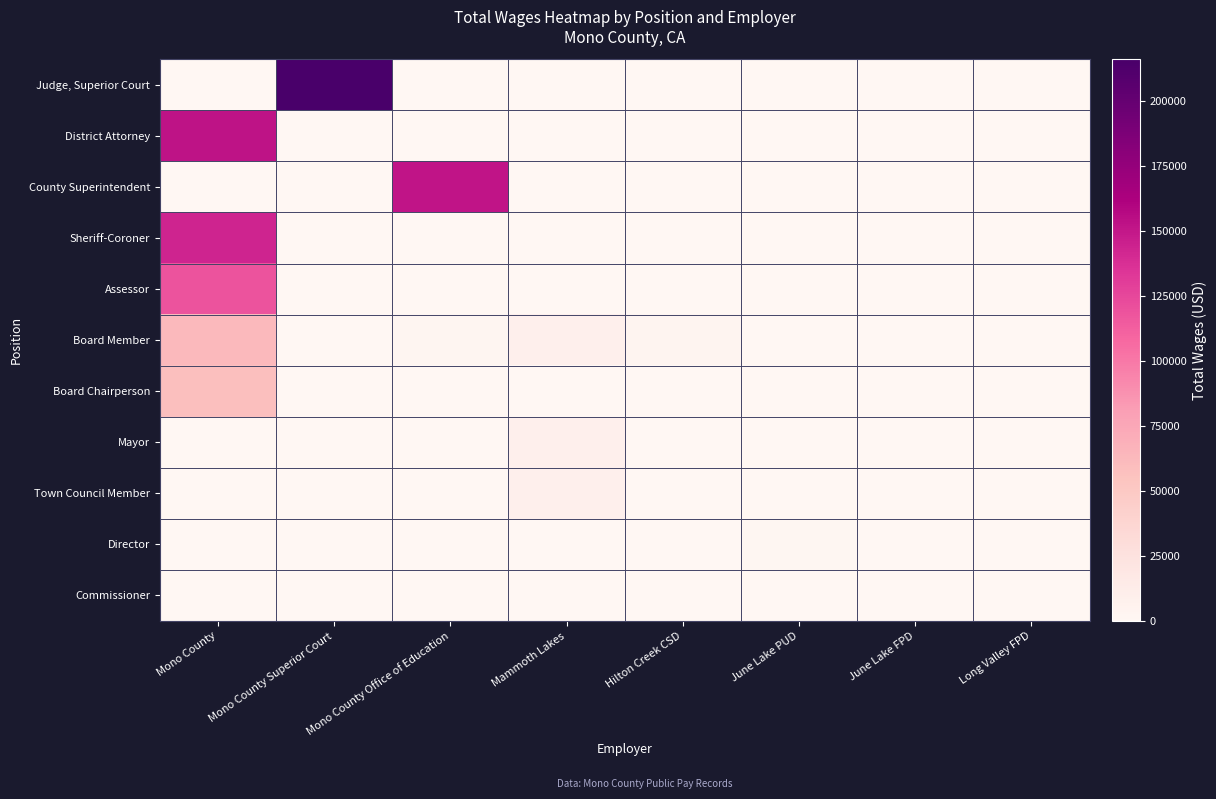

Which has a higher value, Hilton Creek CSD or June Lake FPD?

Hilton Creek CSD